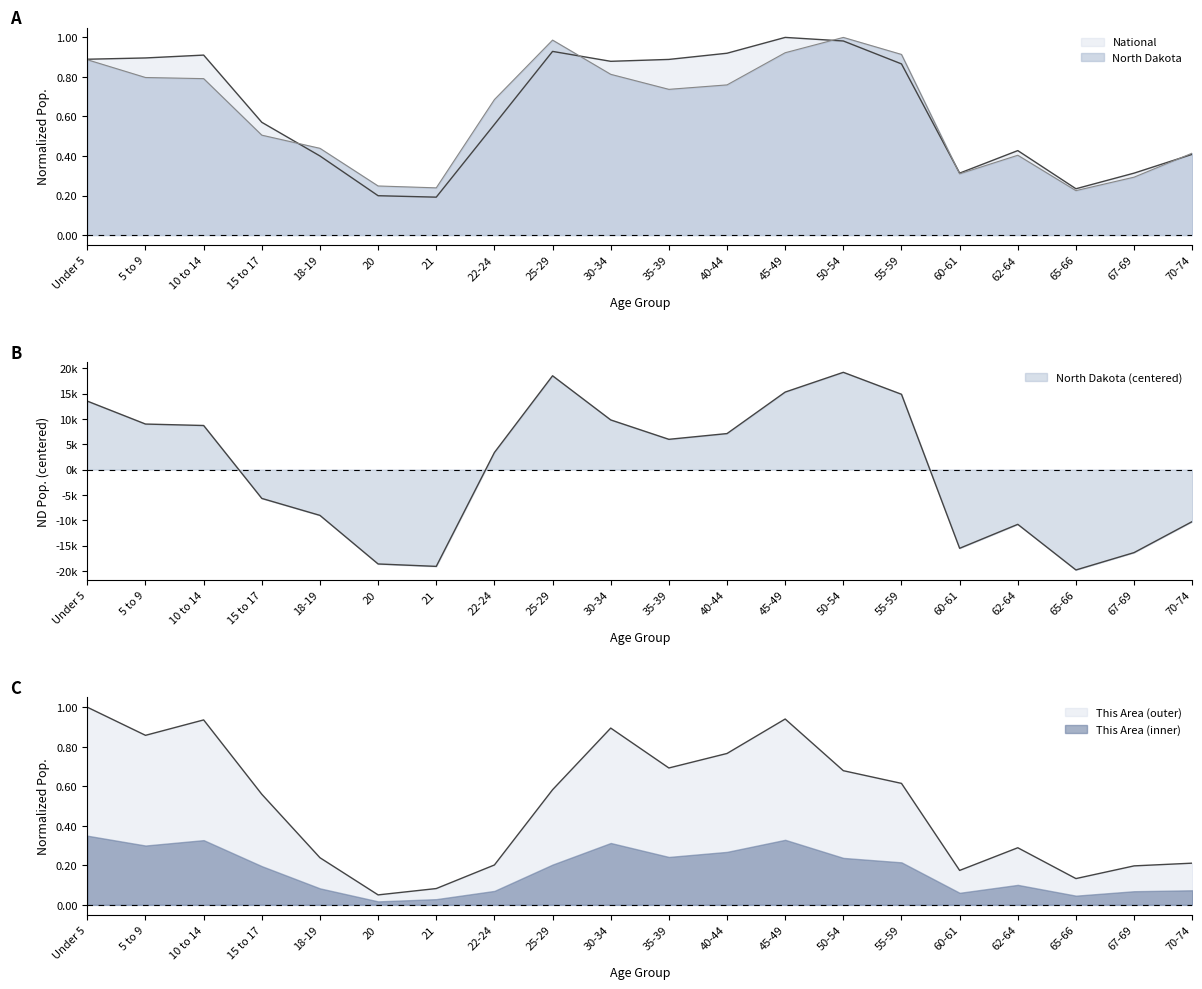

Where is National nearest to the value 0?

21